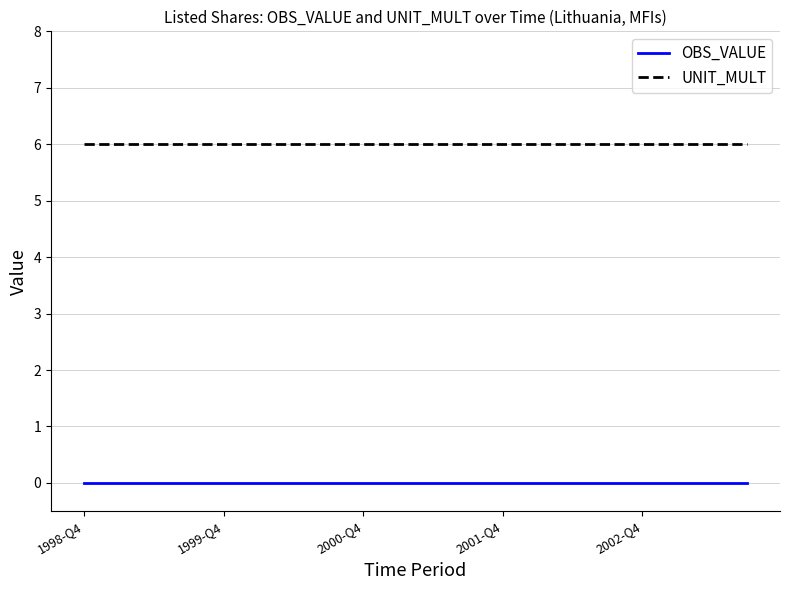

List the series in order of their peak value, lowest first.

OBS_VALUE, UNIT_MULT